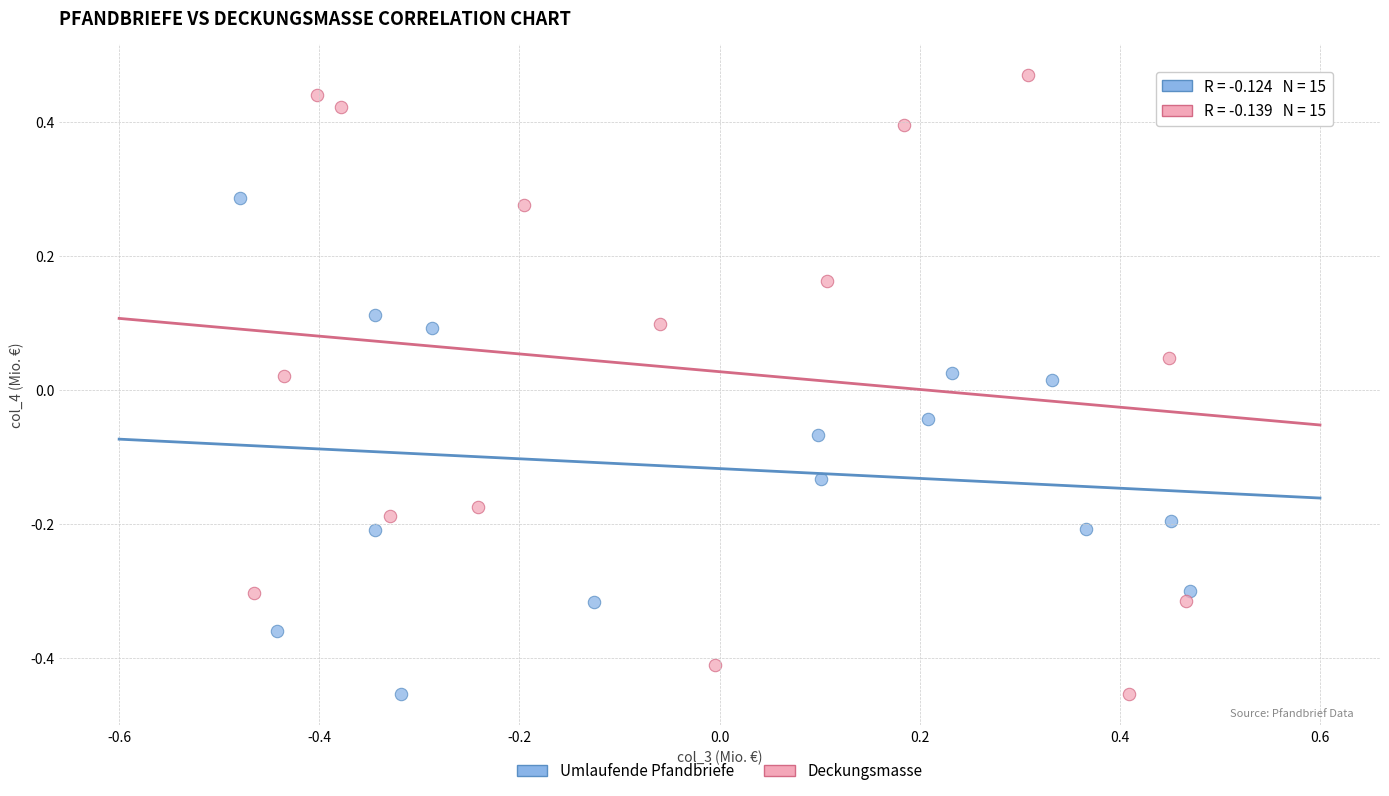

What are all the series names shown in the legend?

Umlaufende Pfandbriefe, Deckungsmasse